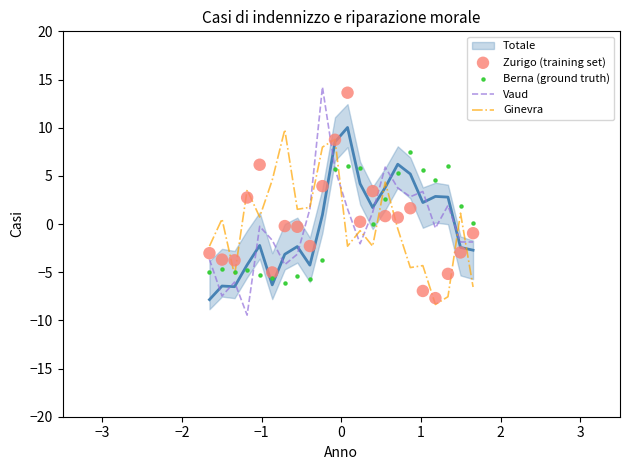

What is the highest value of the Ginevra series?

9.8